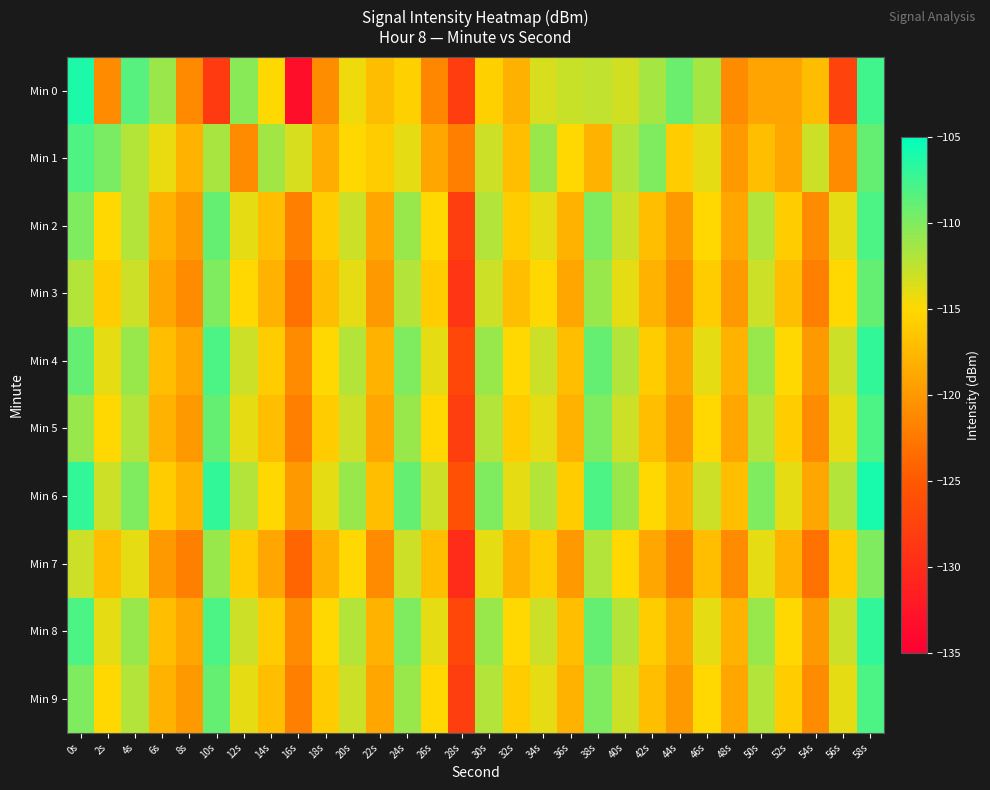

Which series has the largest total across all categories?

Min 6